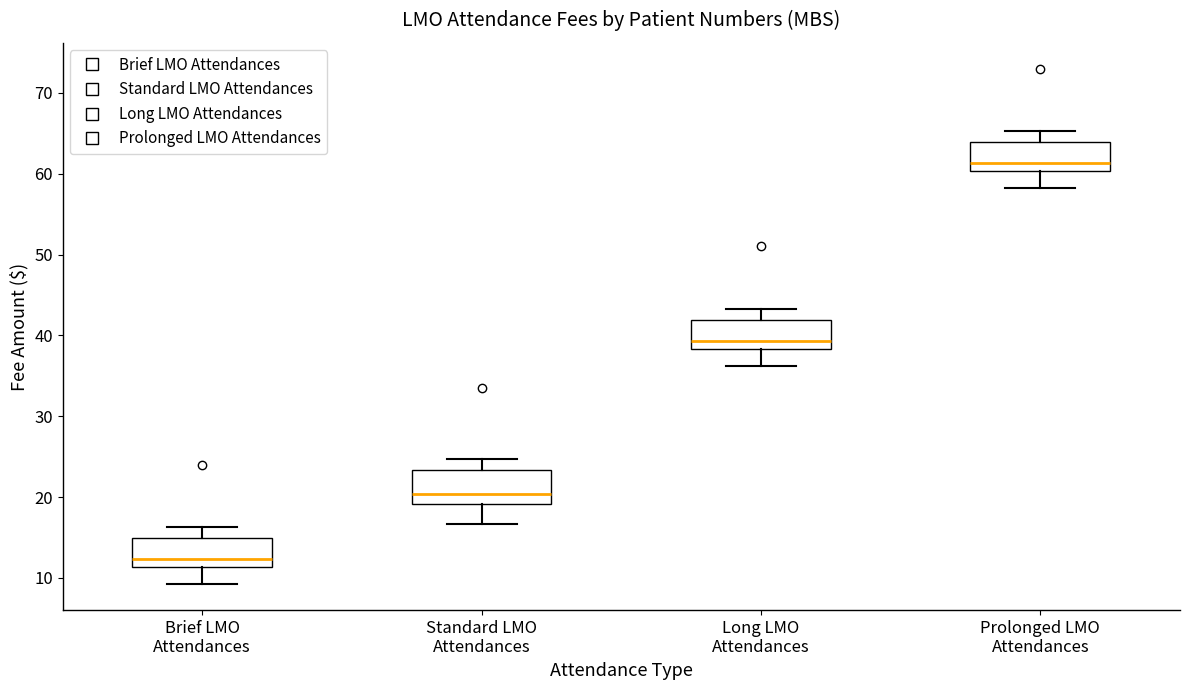

Which box's median line is the lowest?

Brief LMO Attendances